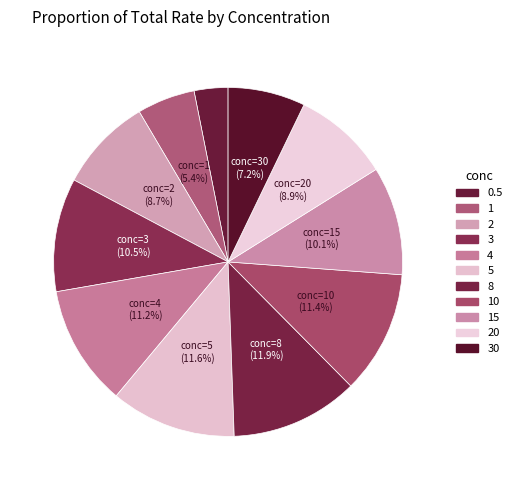

To the nearest percent, what is the average slice percentage?

9%